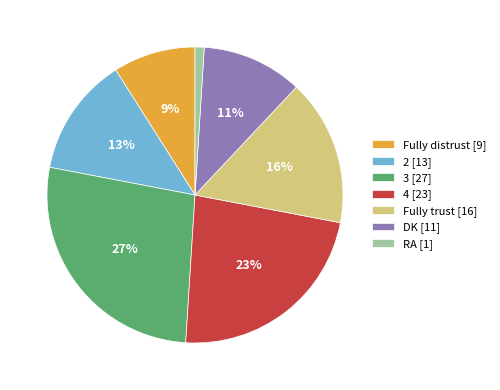

How many slices are in this pie chart?

7